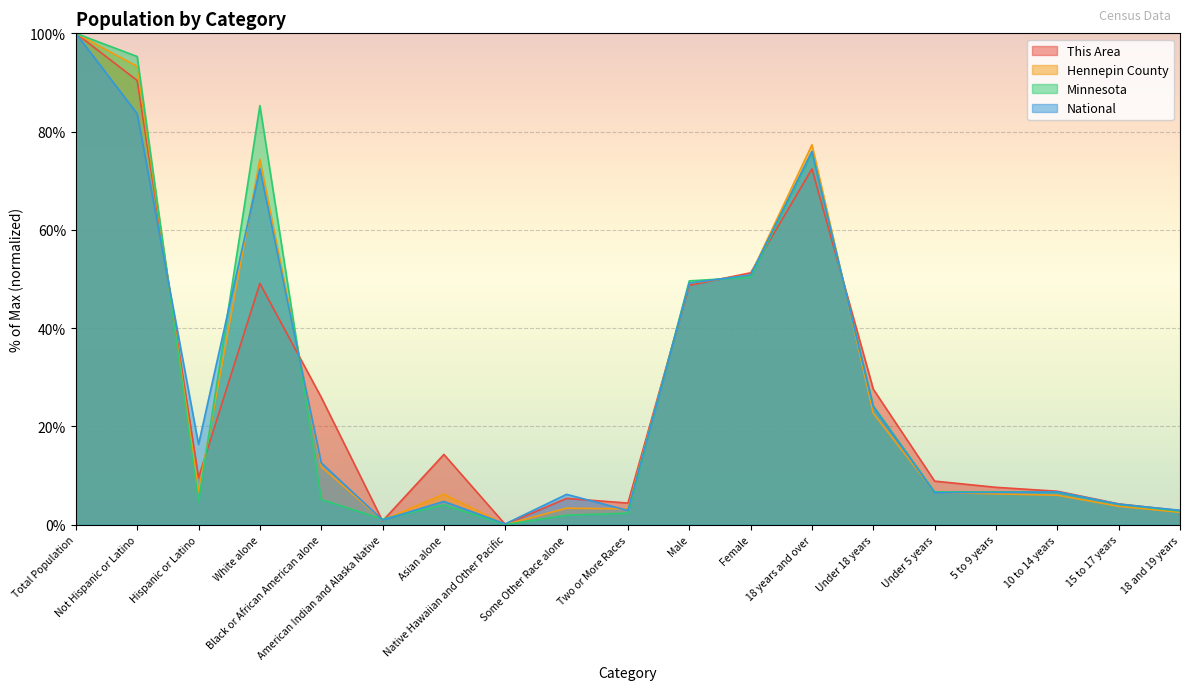

How many data points in This Area are less than 9?

9